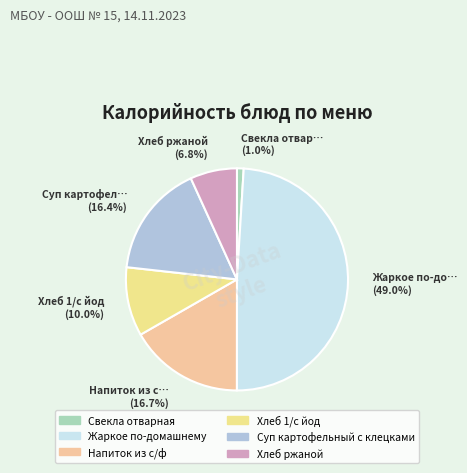

Which slice is the largest?

Жаркое по-домашнему